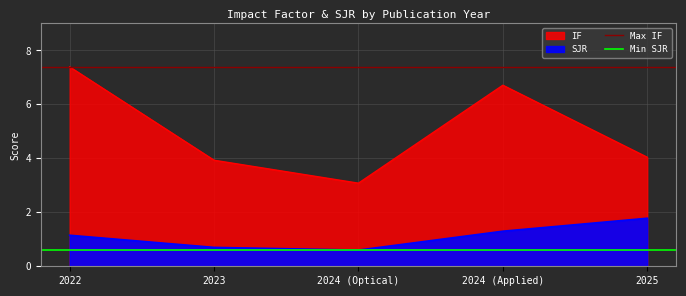

What is the value of the Min SJR point at the 2nd from the left?

0.6